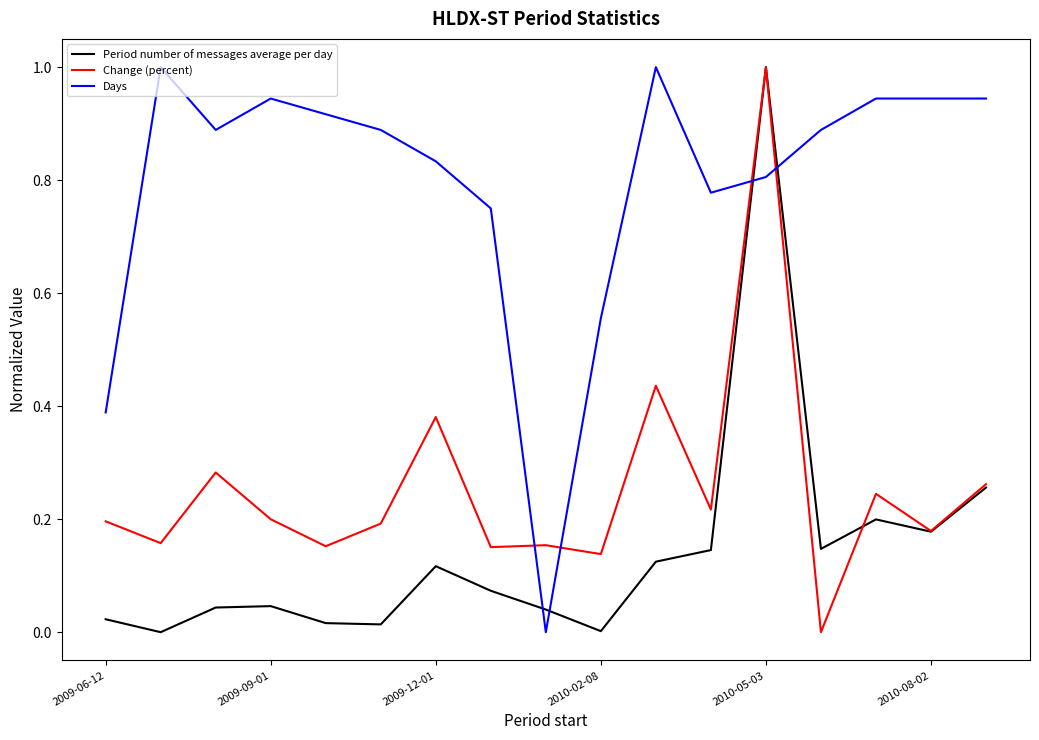

At how many categories does at least one series exceed 0?

17